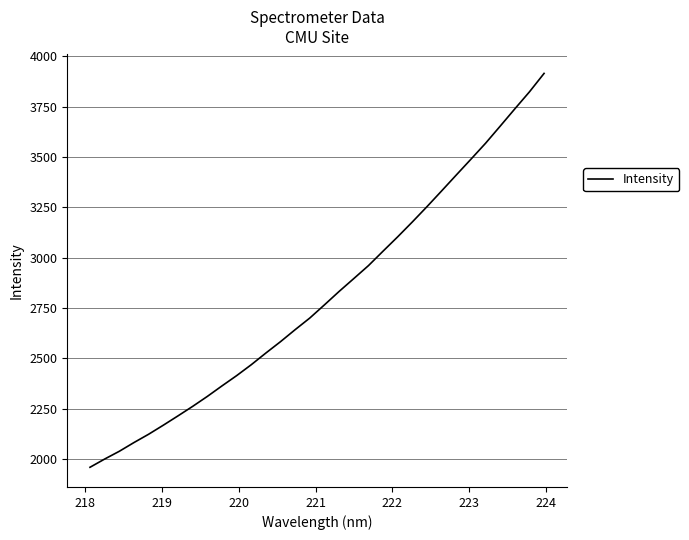

What is the greatest value displayed?

3915.7